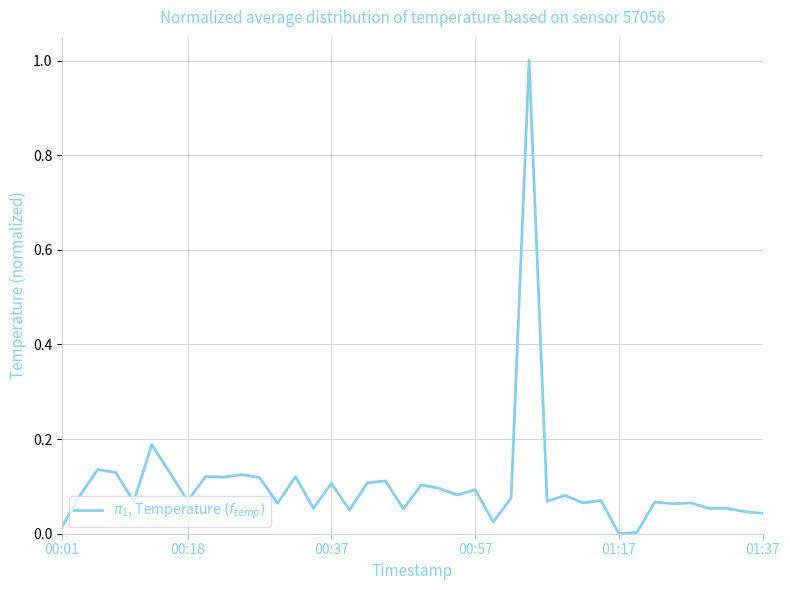

True or false: the data has more than 0 interior local peaks.

True